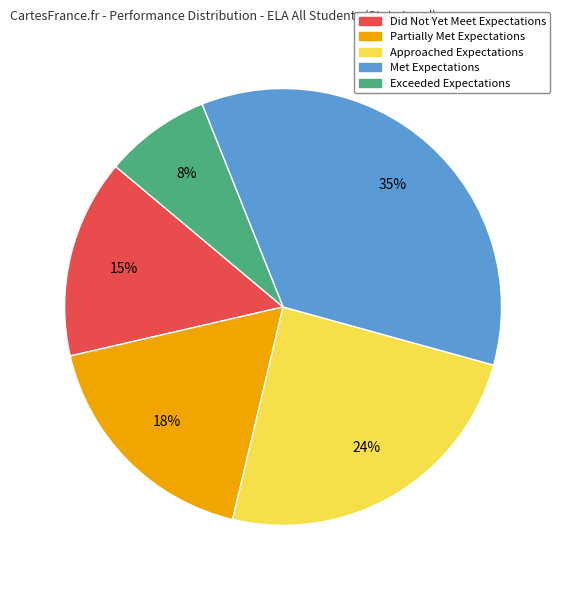

How many slices are in this pie chart?

5